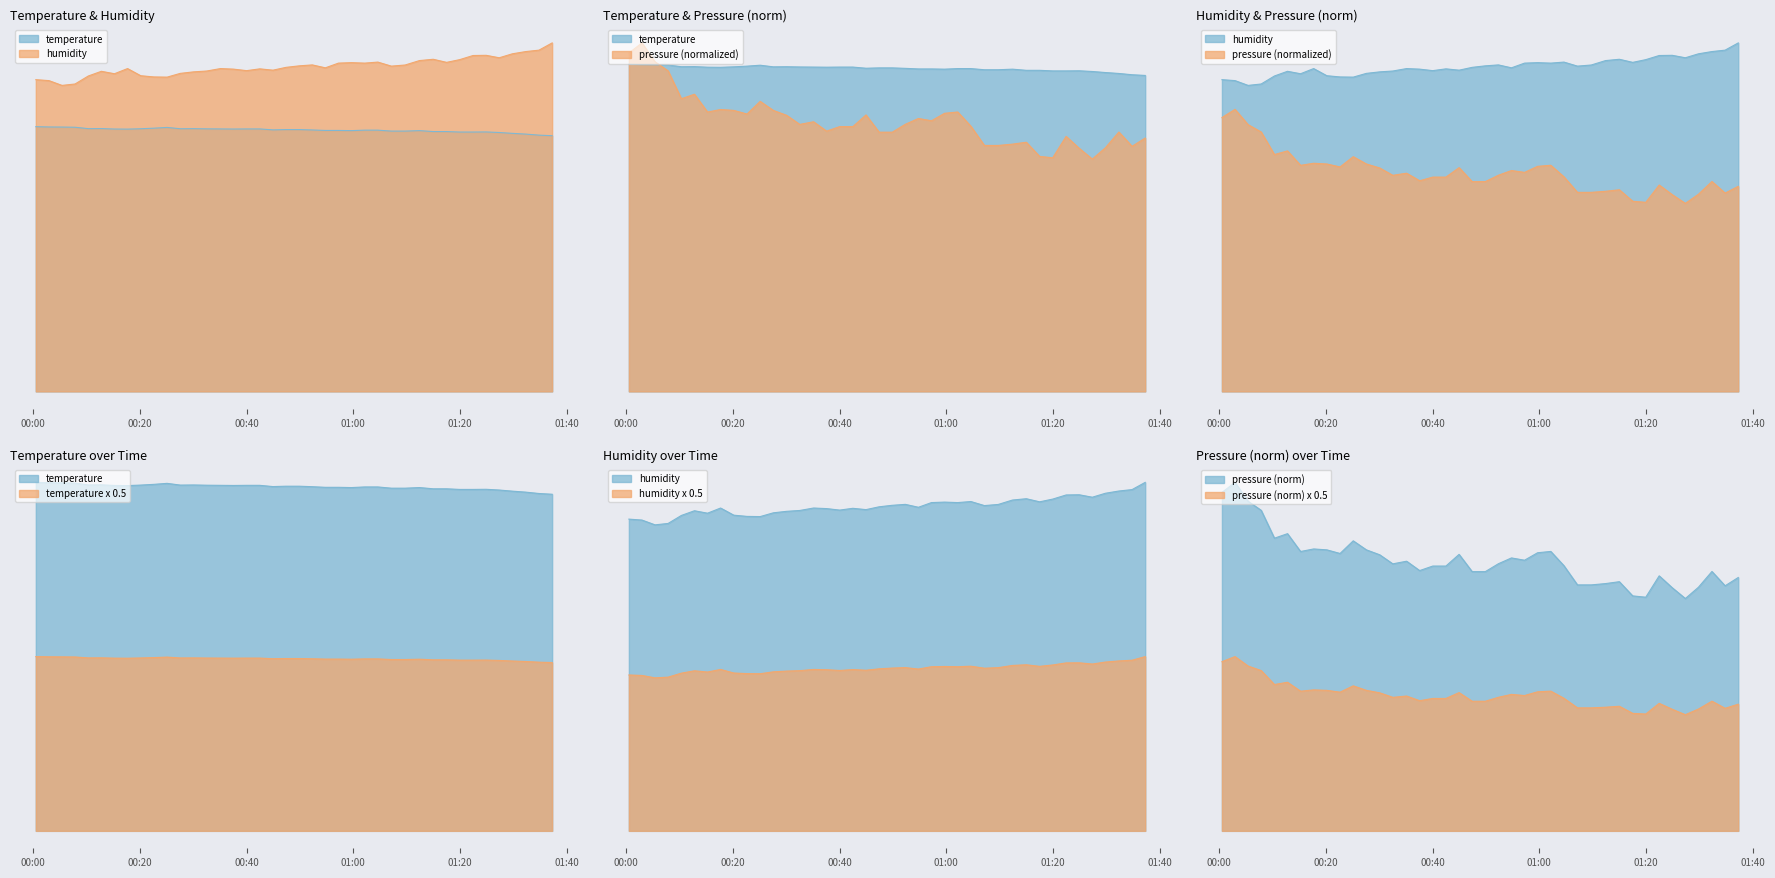

True or false: temperature and pressure intersect in this chart.

True